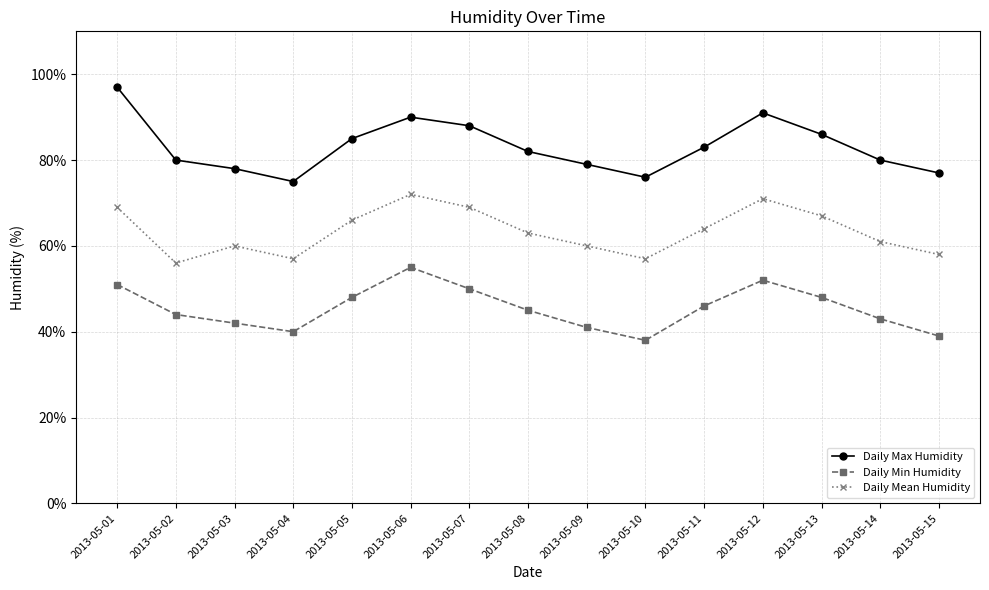

What is the value of the Daily Max Humidity point at the 5th from the left?

85